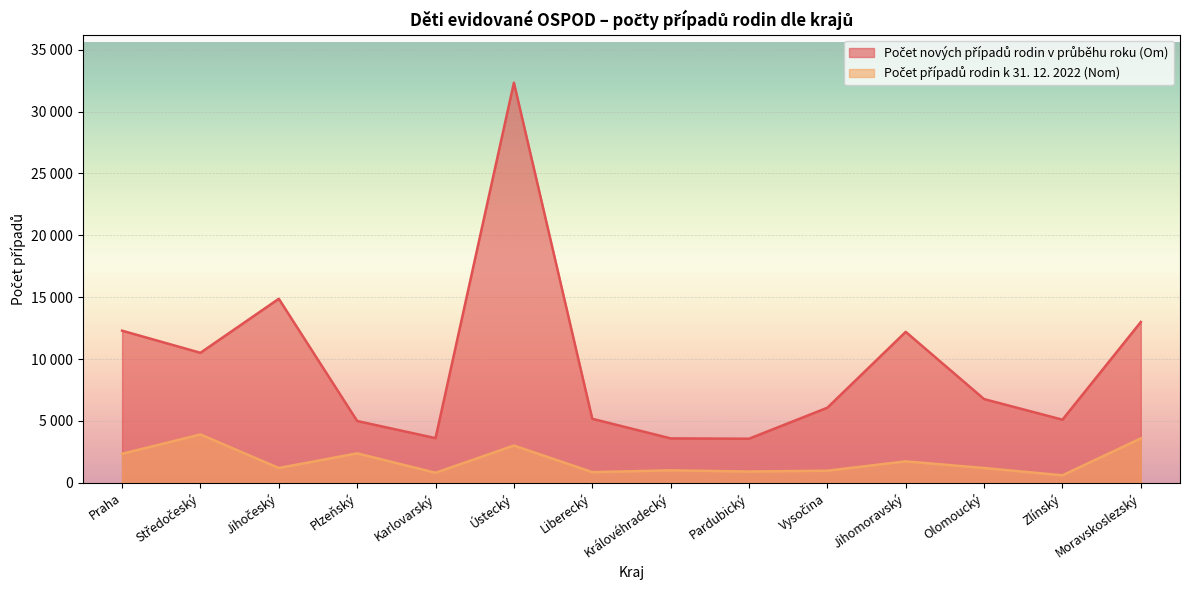

What are all the series names shown in the legend?

Počet nových případů rodin v průběhu roku (Om), Počet případů rodin k 31. 12. 2022 (Nom)